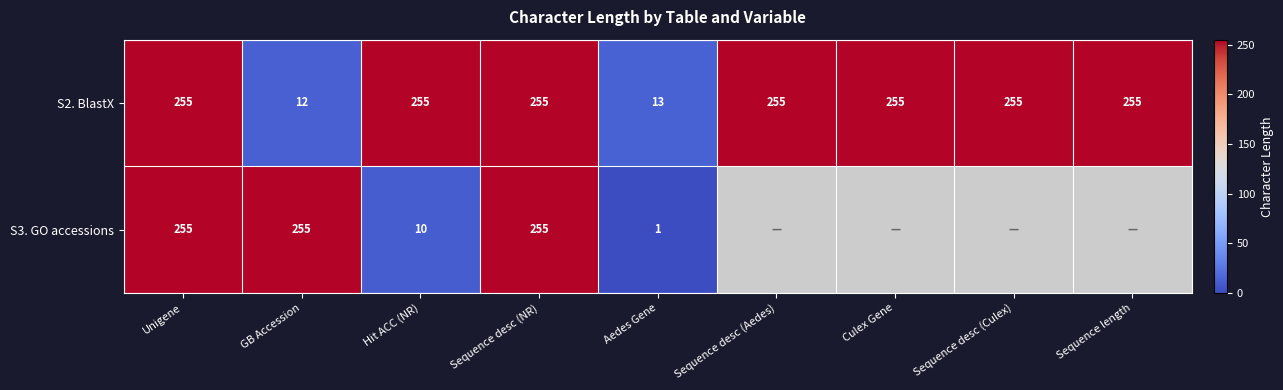

What is the total value across all series at Unigene?

510